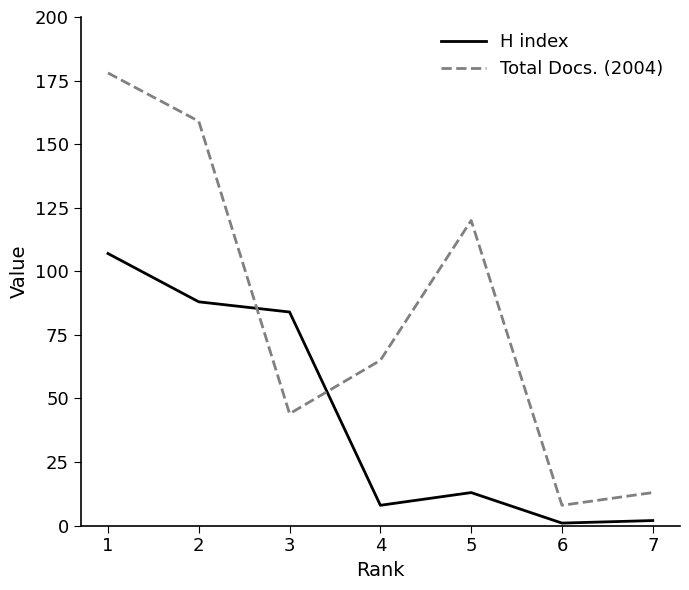

Is the value of Total Docs. (2004) at 3 greater than the value of H index at 3?

No